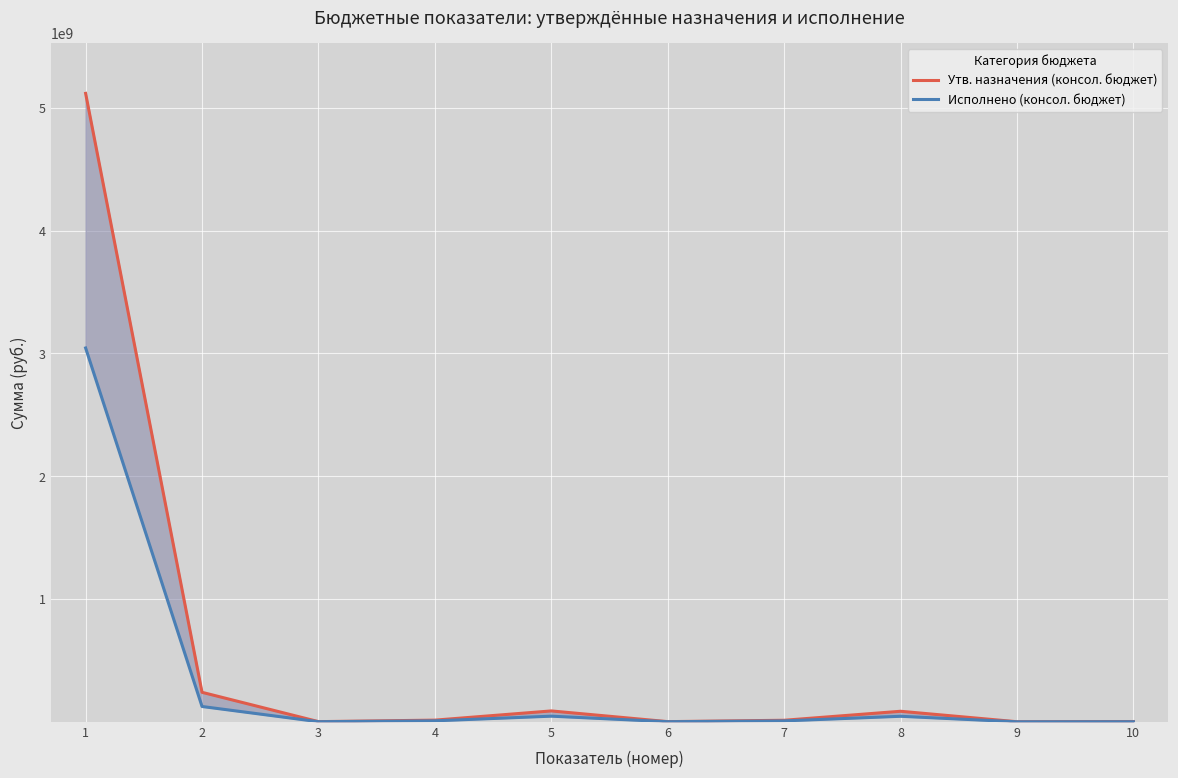

What is the difference between the highest and lowest values at 3?

530620.9